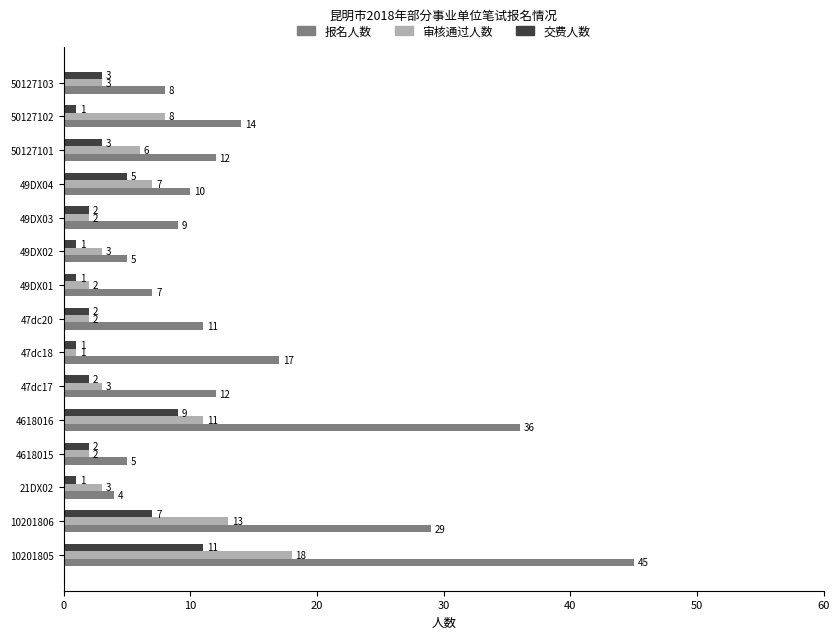

Is the value of 审核通过人数 at 4618015 greater than the value of 报名人数 at 4618016?

No